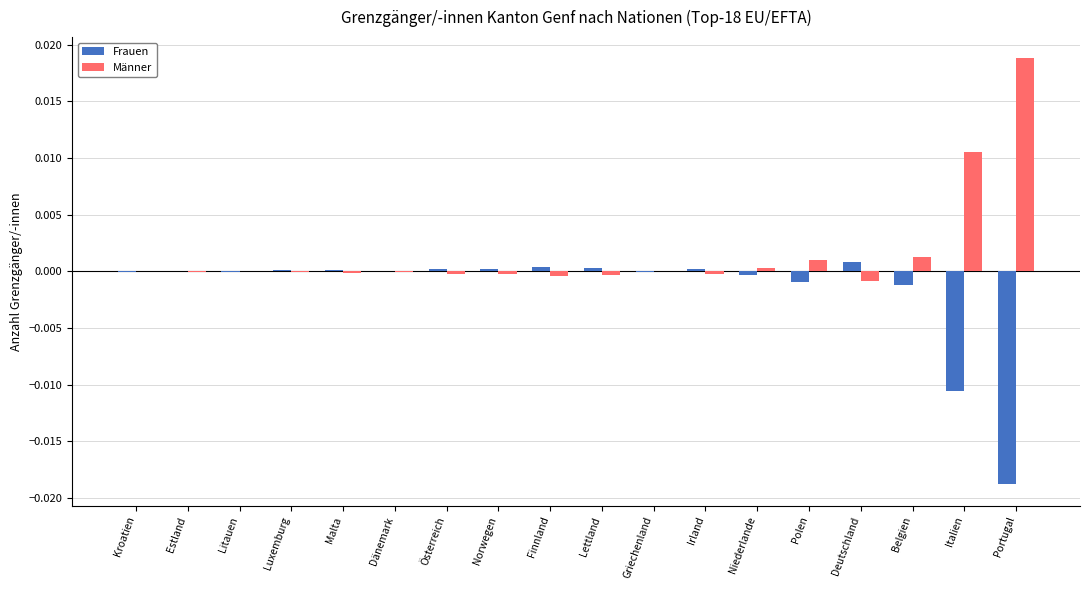

At which category does the chart reach its peak across all series?

Portugal